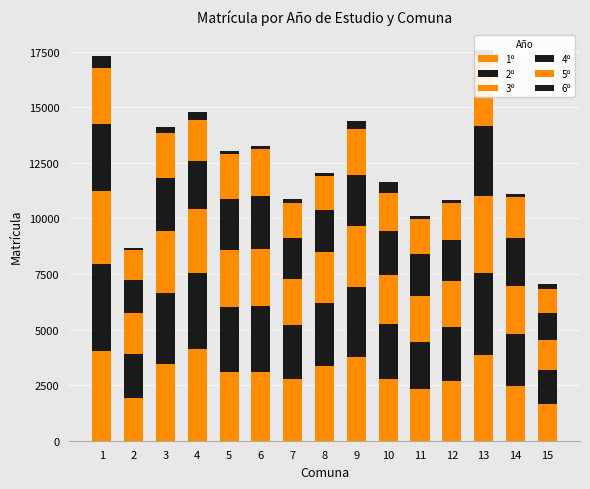

Reading right to left, transcribe all the data shown in this chart.

1º: 15=1659	14=2447	13=3849	12=2702	11=2335	10=2796	9=3746	8=3353	7=2779	6=3093	5=3107	4=4107	3=3444	2=1912	1=4055
2º: 15=1519	14=2343	13=3678	12=2396	11=2093	10=2466	9=3190	8=2849	7=2407	6=2989	5=2923	4=3457	3=3203	2=2003	1=3875
3º: 15=1365	14=2168	13=3473	12=2073	11=2085	10=2175	9=2712	8=2285	7=2101	6=2553	5=2542	4=2861	3=2795	2=1820	1=3309
4º: 15=1209	14=2157	13=3176	12=1839	11=1875	10=1978	9=2313	8=1916	7=1817	6=2359	5=2323	4=2156	3=2379	2=1514	1=3011
5º: 15=1066	14=1831	13=3119	12=1677	11=1602	10=1749	9=2084	8=1506	7=1589	6=2123	5=1997	4=1864	3=2014	2=1311	1=2541
6º: 15=228	14=172	13=304	12=147	11=123	10=462	9=354	8=158	7=188	6=127	5=160	4=338	3=275	2=92	1=504